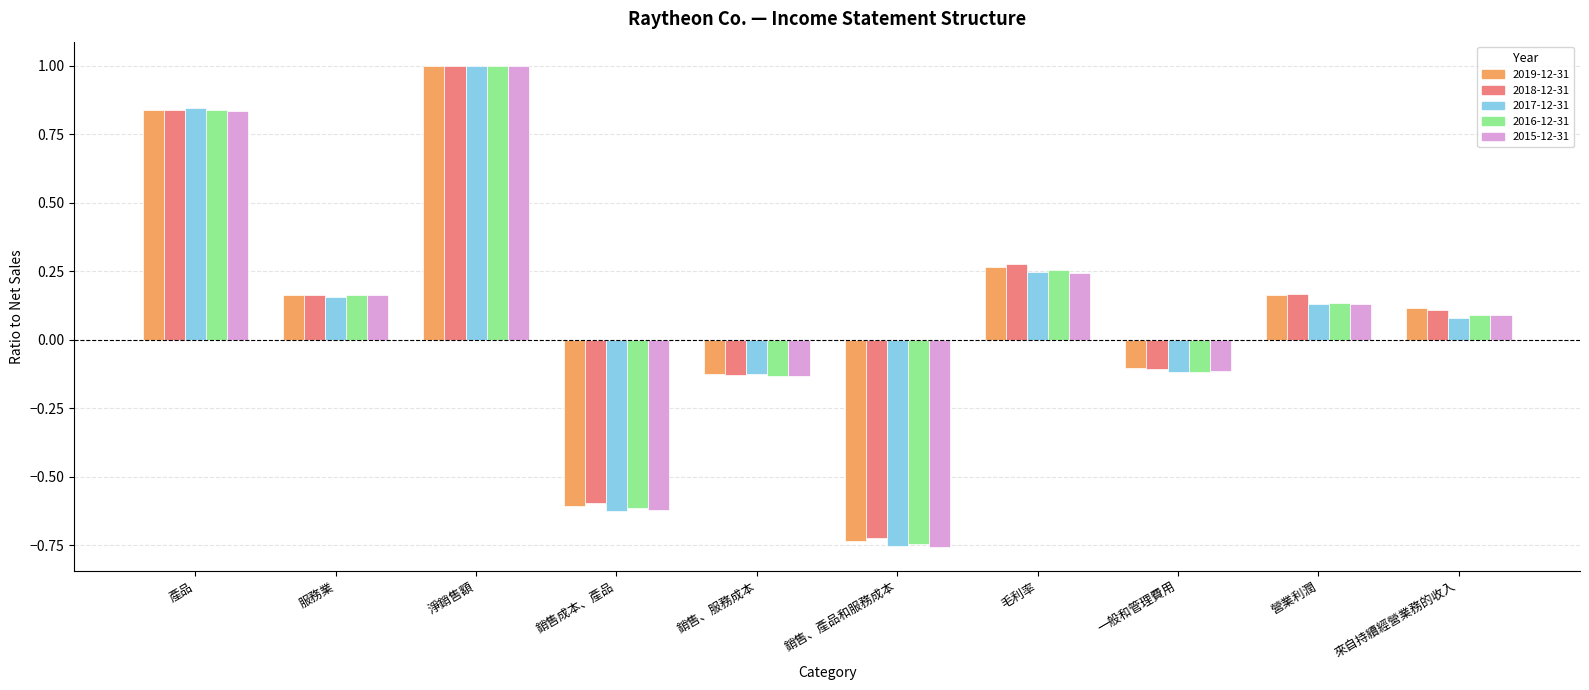

What position from the right is 營業利潤?

2